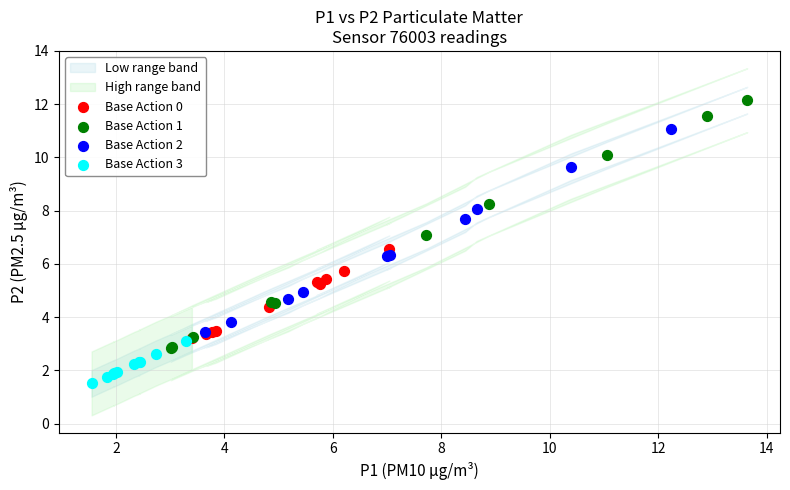

Which series has the largest Y range (max minus min)?

Base Action 1